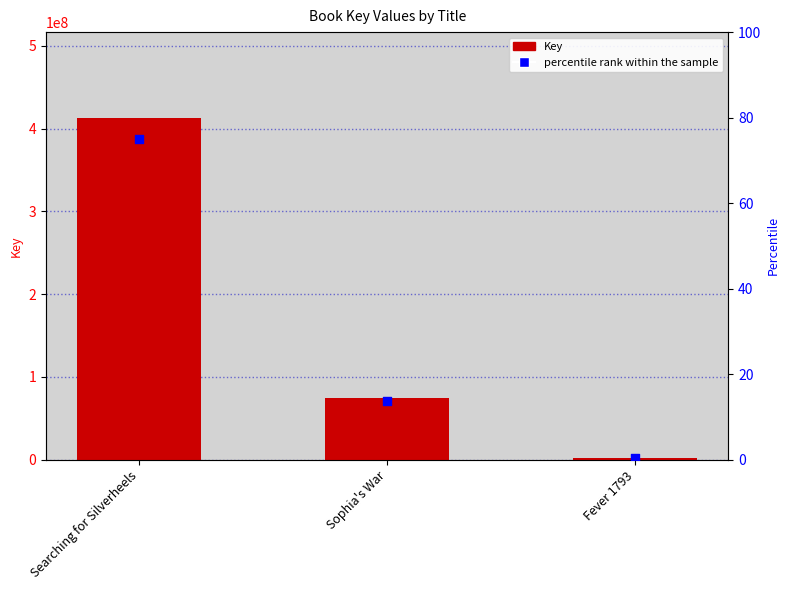

What are all the series names shown in the legend?

Key, percentile rank within the sample